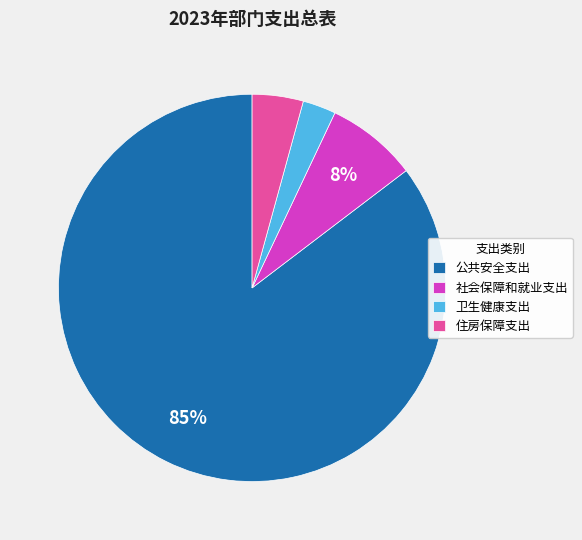

The 公共安全支出 slice represents 85% of the pie. True or false?

True